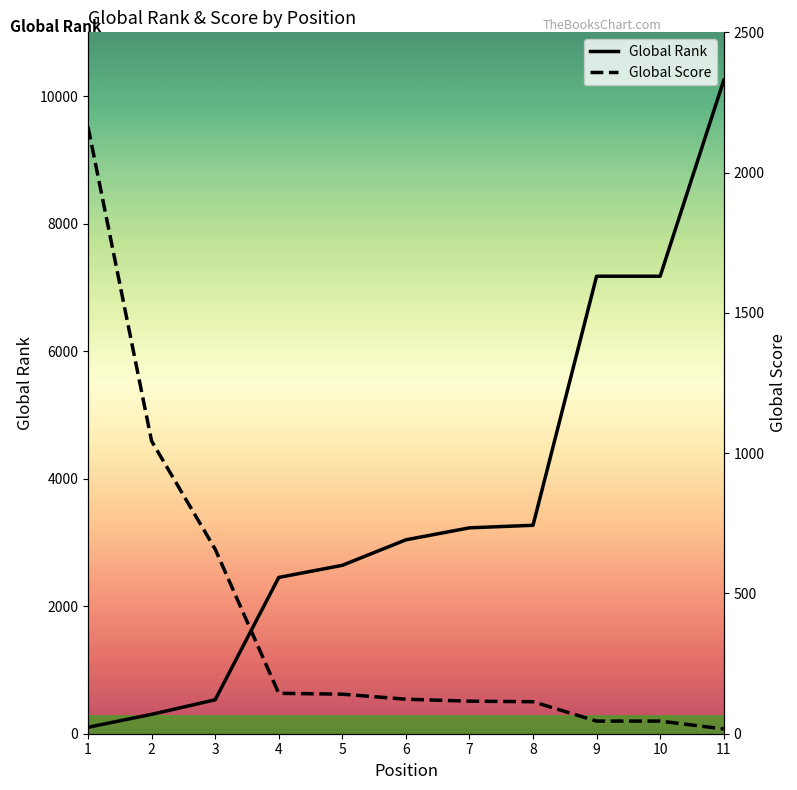

How many intersections are there between Global Rank and Global Score?

1